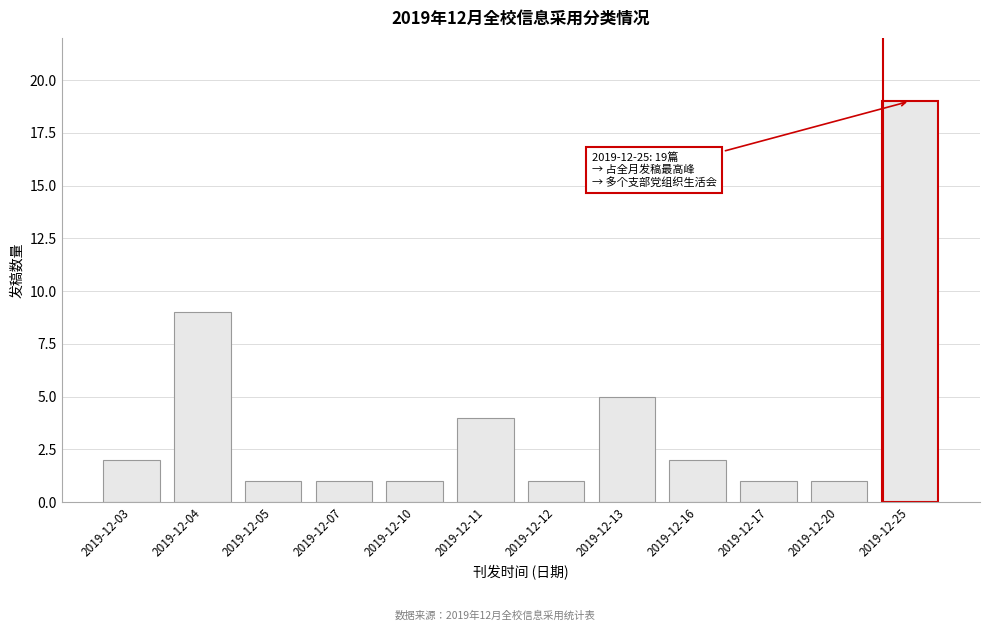

Reading left to right, transcribe all the data shown in this chart.

2	9	1	1	1	4	1	5	2	1	1	19